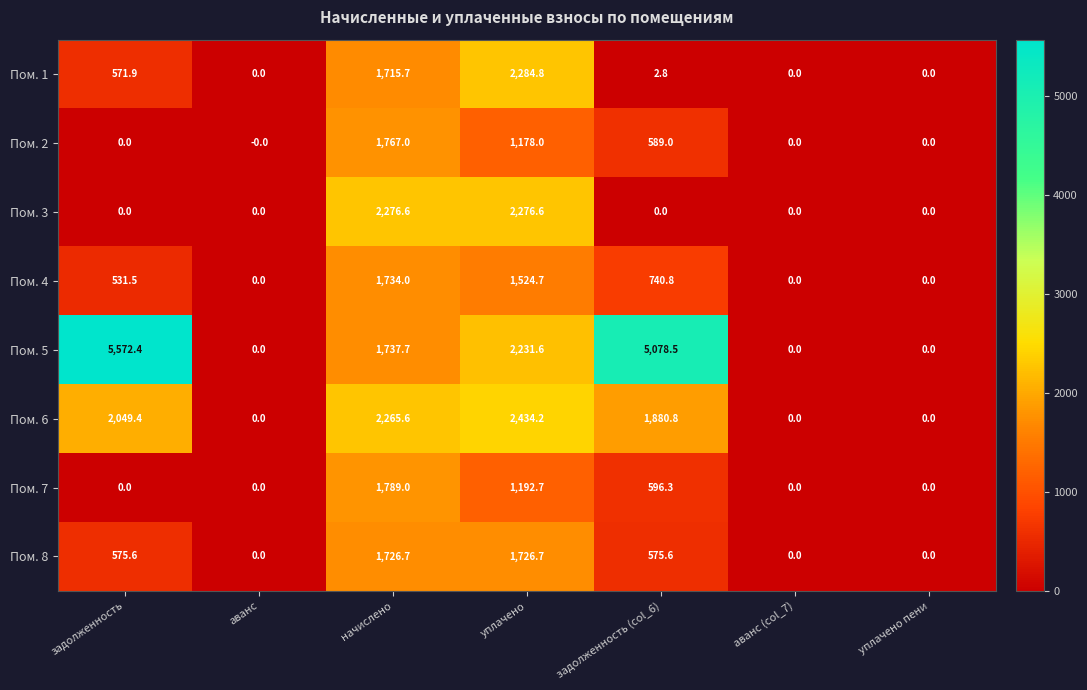

What is the difference between the maximum and minimum values in the Пом. 2 series?

1767.0